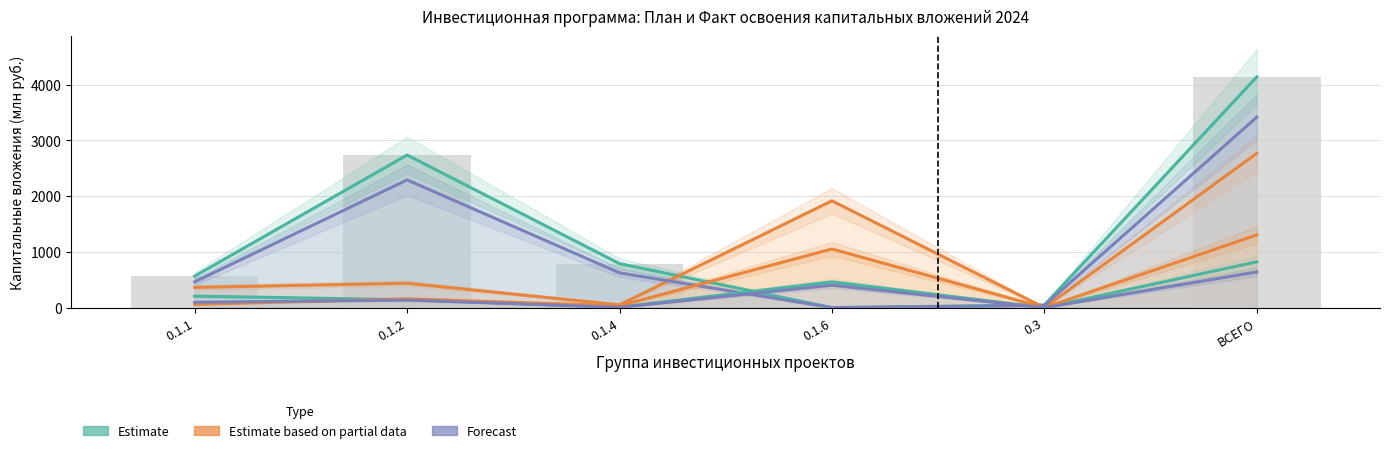

What is the difference between the Факт Всего (col_4) values at 0.1.2 and 0.1.4?

387.6